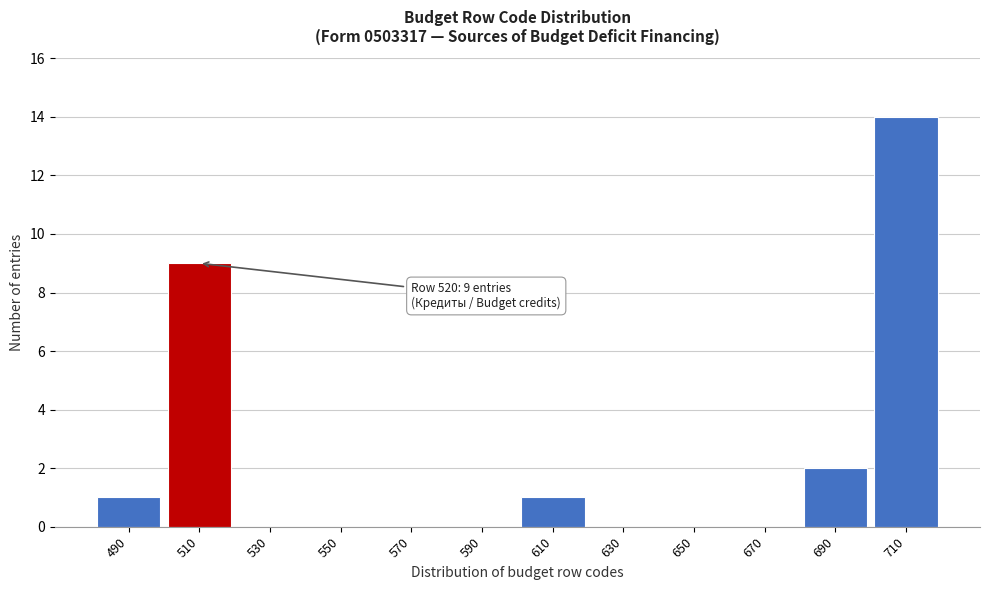

Reading right to left, extract all data points from this chart.

710=14	690=2	670=0	650=0	630=0	610=1	590=0	570=0	550=0	530=0	510=9	490=1